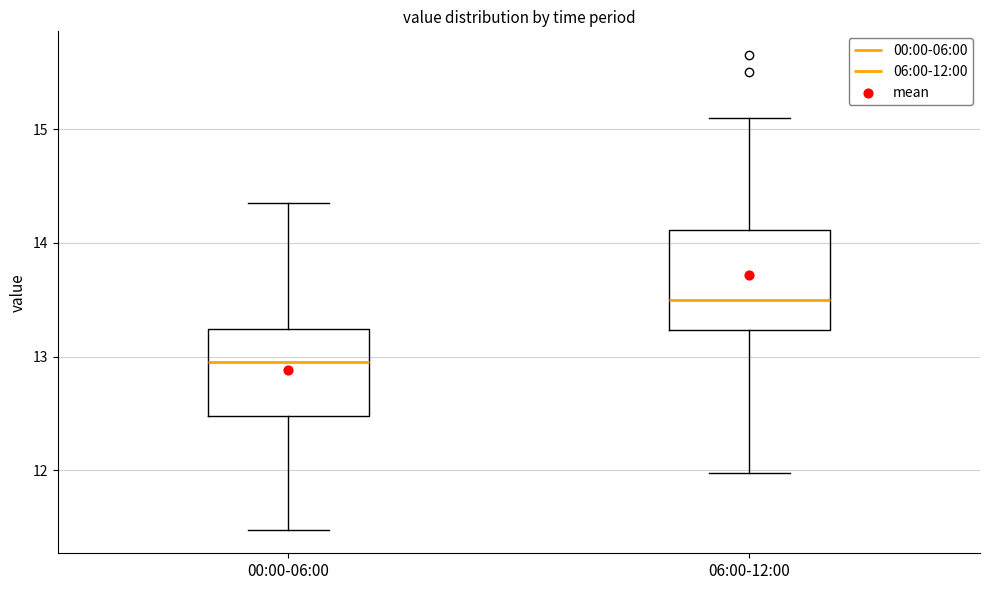

Reading left to right, transcribe this box plot: for each box, give where its median line is, the range the box spans, and where its two whiskers end, as read against the y-axis. The values are not printed on the chart, so give them approximately, as read against the axis.

00:00-06:00: median 13.0, box 12.5 to 13.2, whiskers 11.5 to 14.4
06:00-12:00: median 13.5, box 13.2 to 14.1, whiskers 12.0 to 15.1